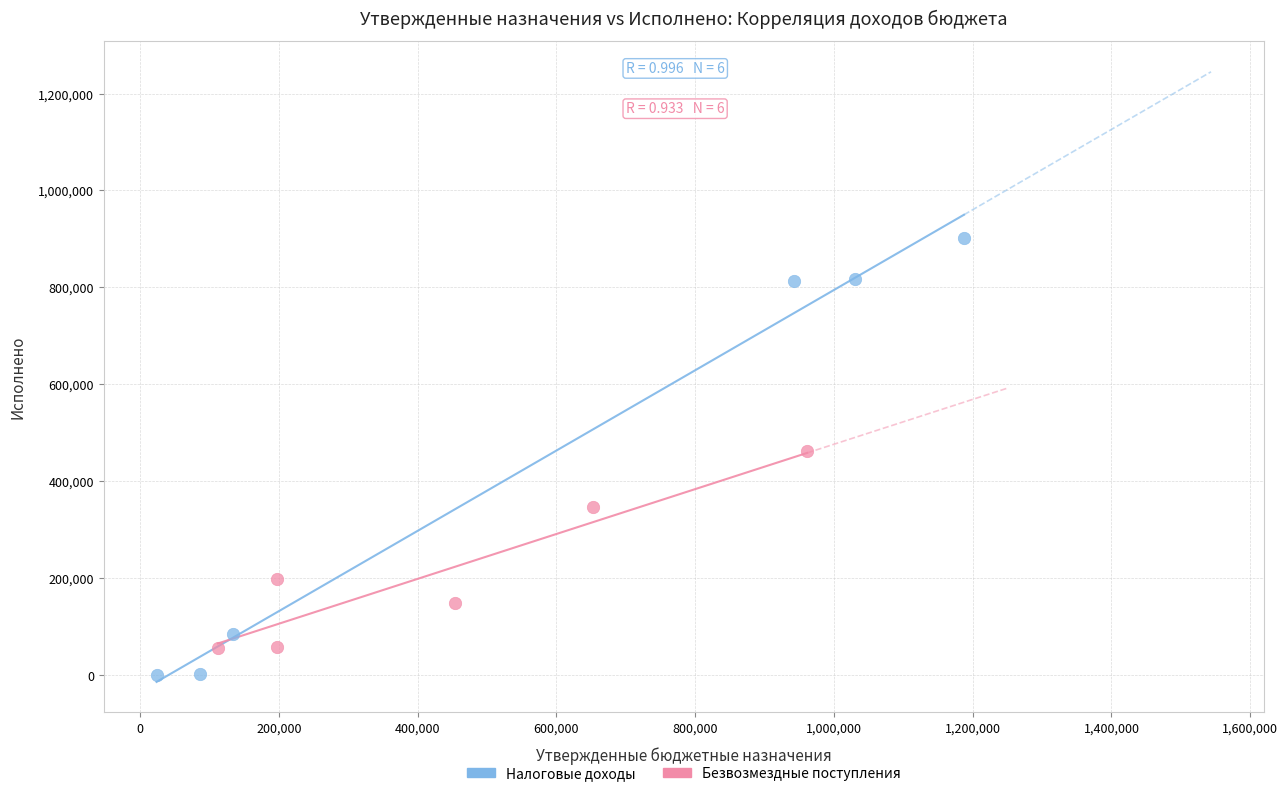

Which series contains the lowest Y value?

Налоговые доходы